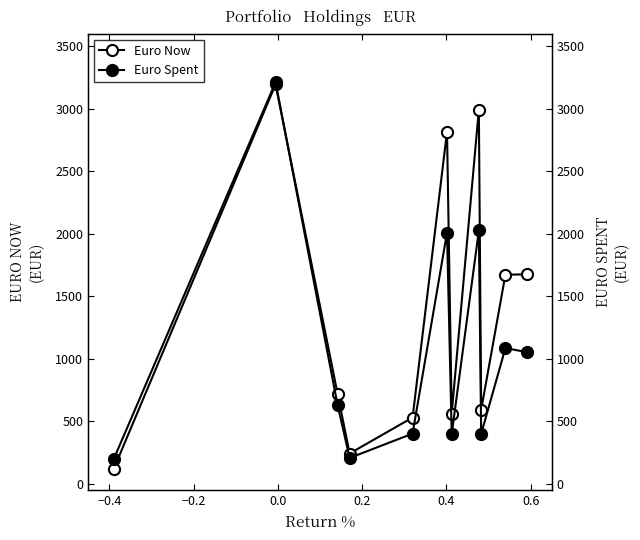

How many times do Euro Now and Euro Spent cross each other?

1